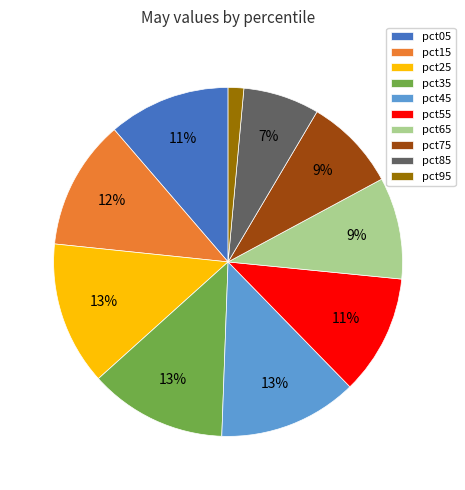

To the nearest percent, what is the difference between the pct65 and pct05 slice percentages?

2%